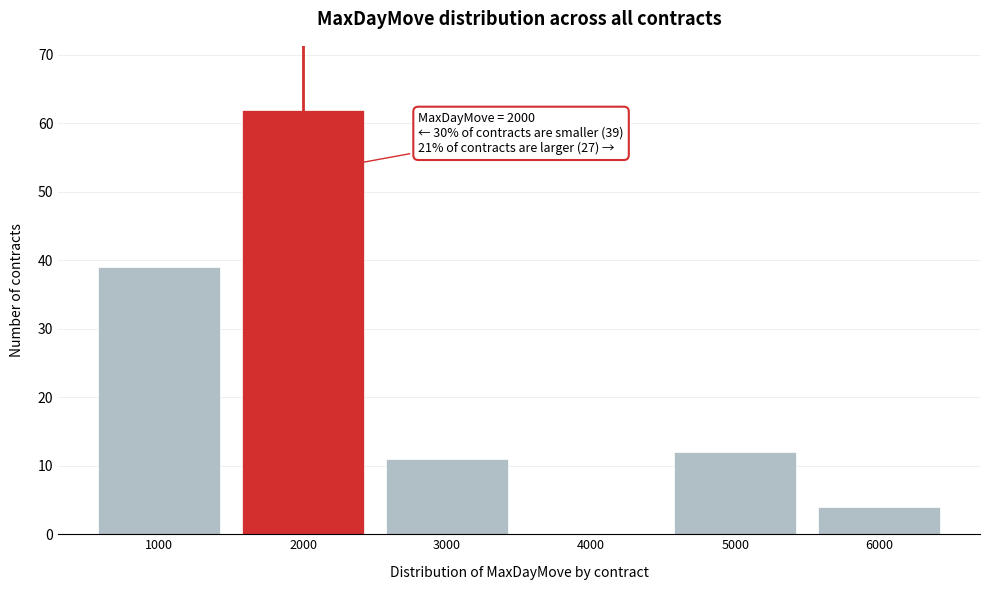

Over which range of the x-axis is the bar tallest?

1500 to 2500